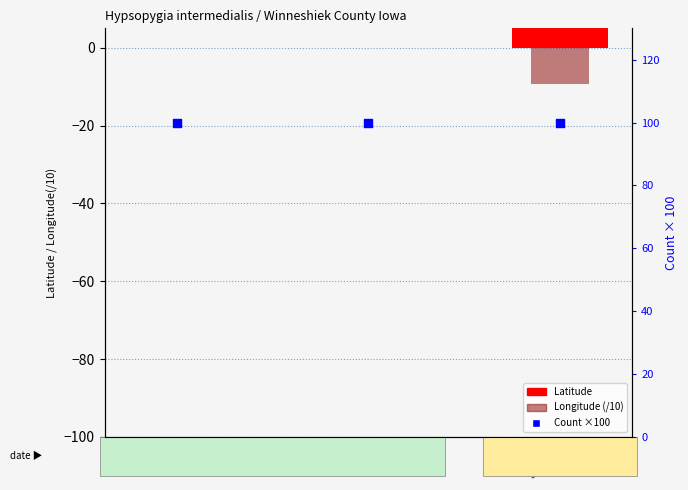

Which series has the largest Y range (max minus min)?

Latitude